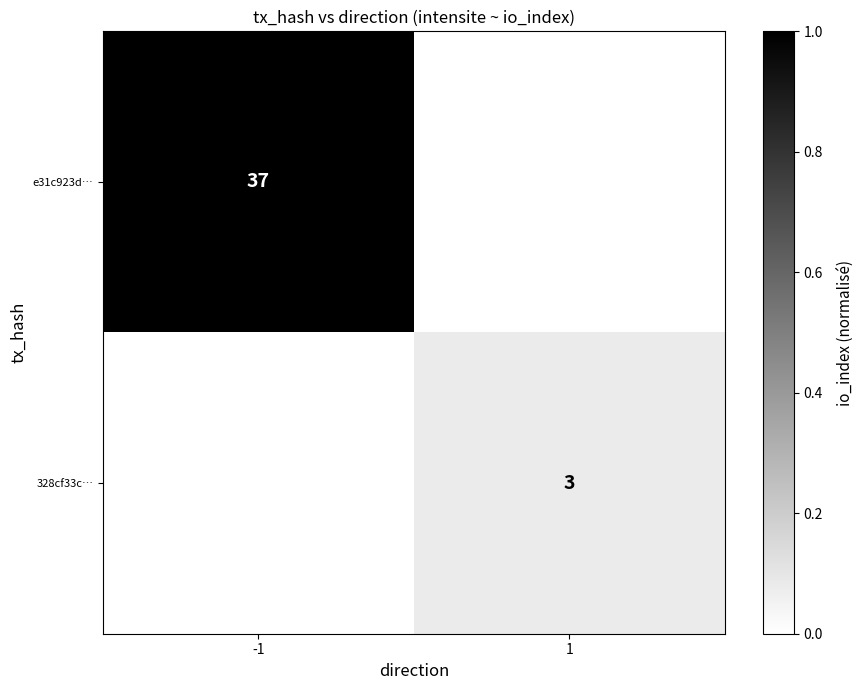

What is the greatest value displayed?

1.0